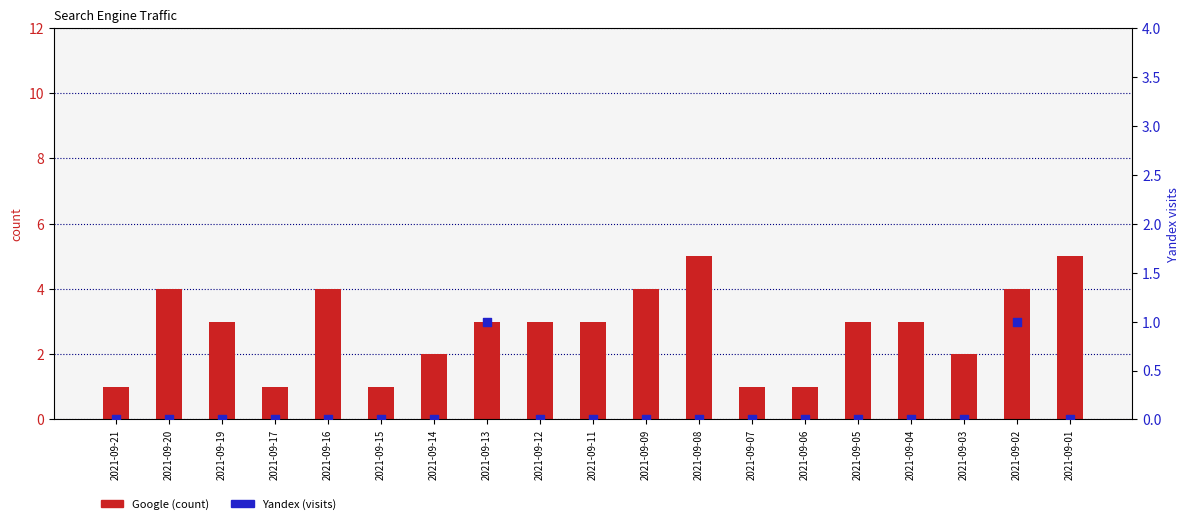

At how many categories does at least one series exceed 0?

19